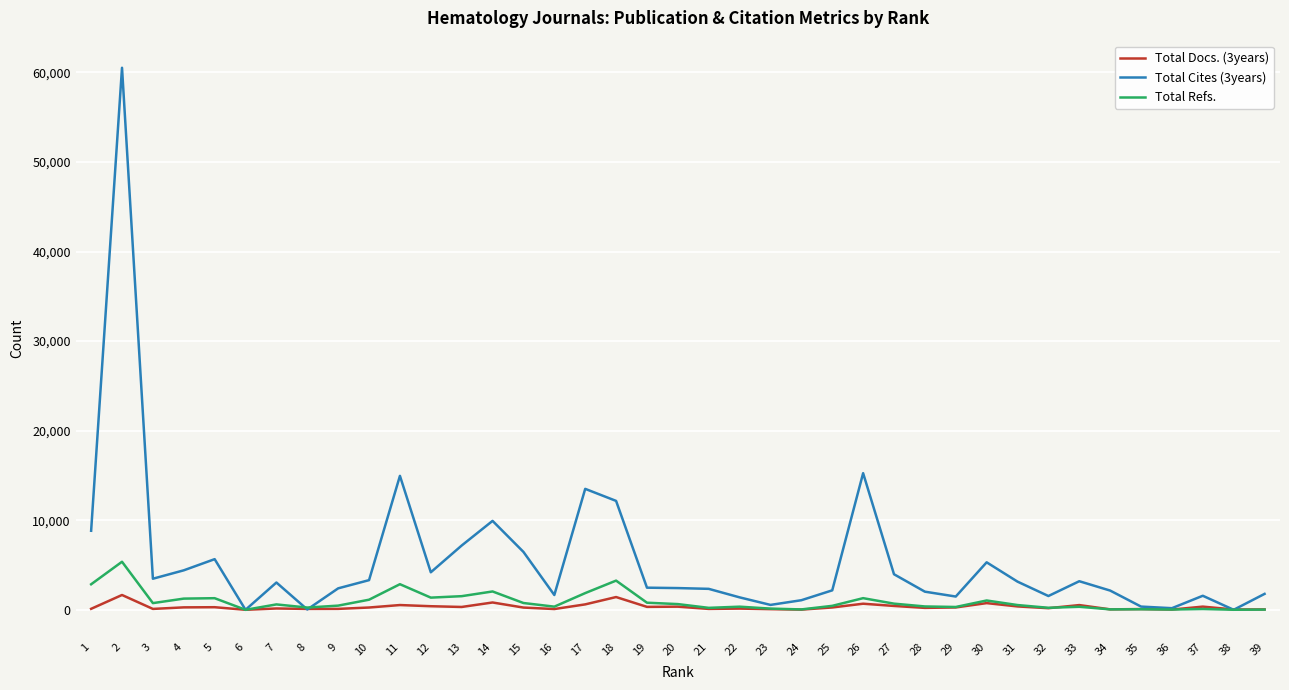

What is the difference between the maximum and second lowest values in the Total Docs. (3years) series?

1635